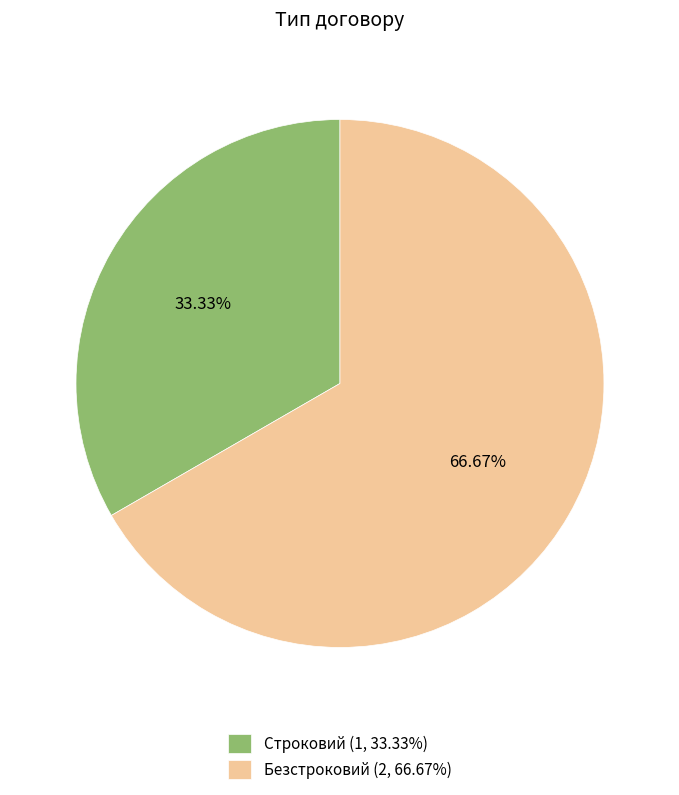

To the nearest percent, what is the difference between the largest and smallest slice percentages?

33%